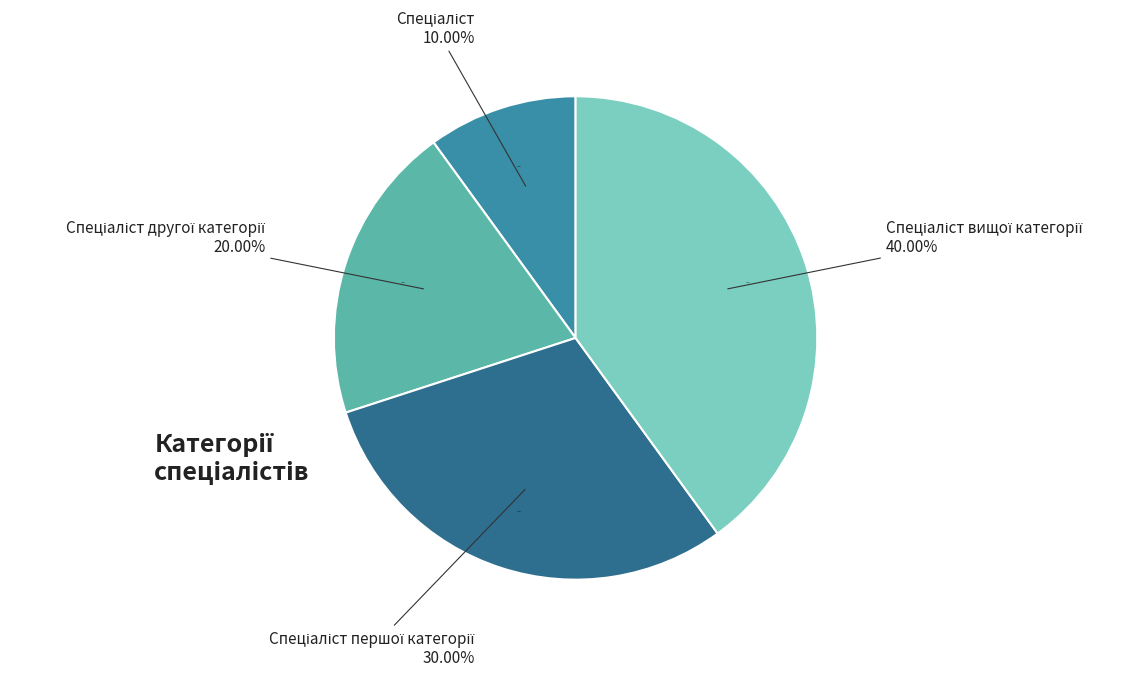

How many segments does this pie chart have?

4